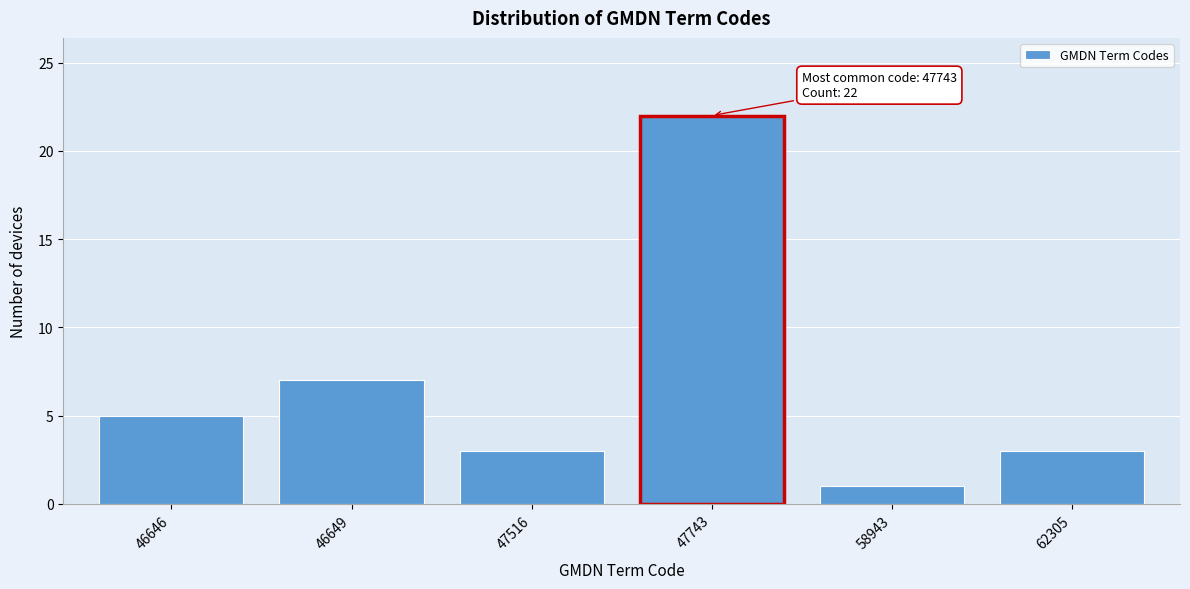

Reading left to right, extract all data points from this chart.

46646=5	46649=7	47516=3	47743=22	58943=1	62305=3